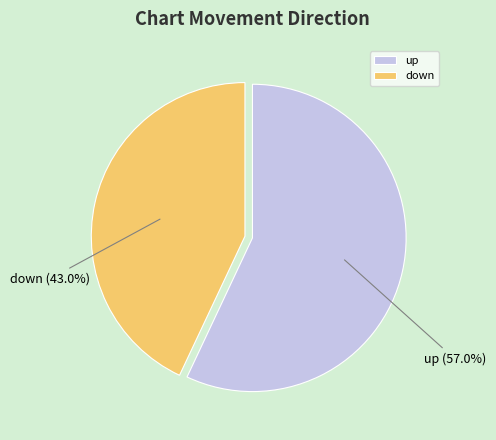

What is the majority slice?

up